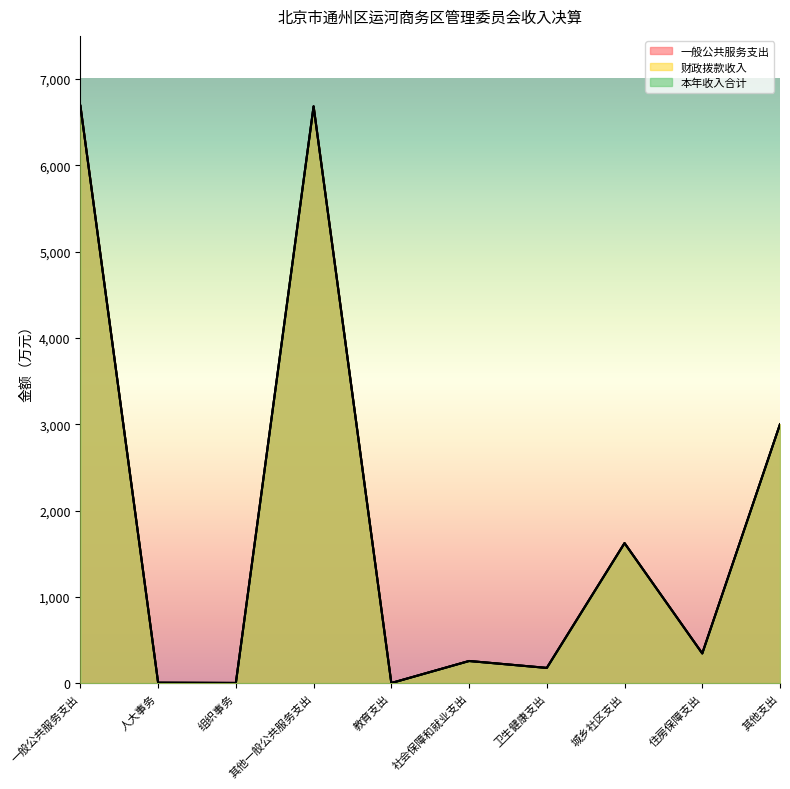

At which category is the sum across all series the highest?

一般公共服务支出